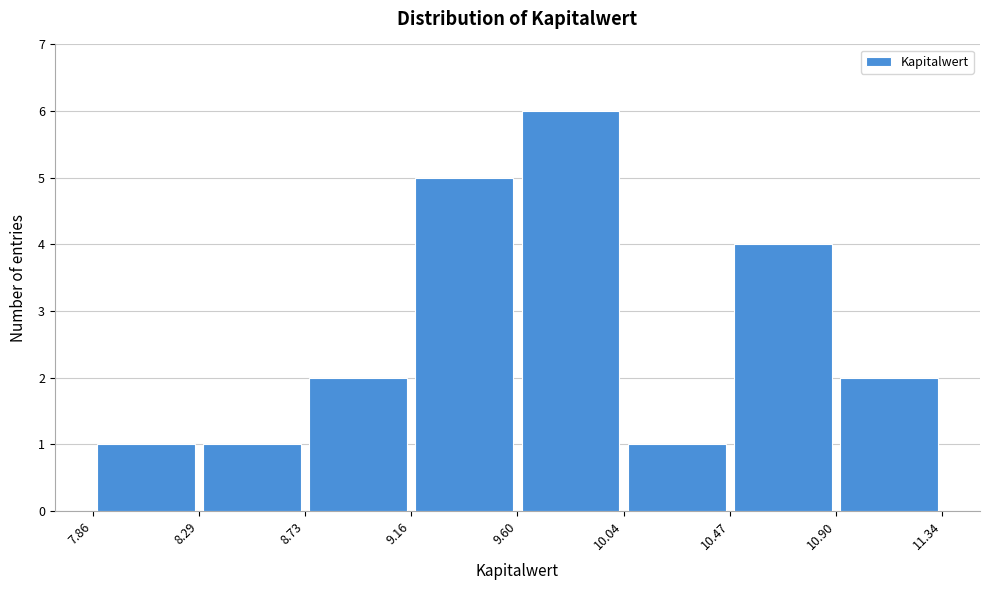

Reading left to right, list every bar in this chart as the range it spans on the x-axis followed by its height. The values are not printed on the chart, so give them approximately, as read against the axis.

7.86 to 8.29: 1
8.29 to 8.73: 1
8.73 to 9.16: 2
9.16 to 9.60: 5
9.60 to 10.04: 6
10.04 to 10.47: 1
10.47 to 10.90: 4
10.90 to 11.34: 2